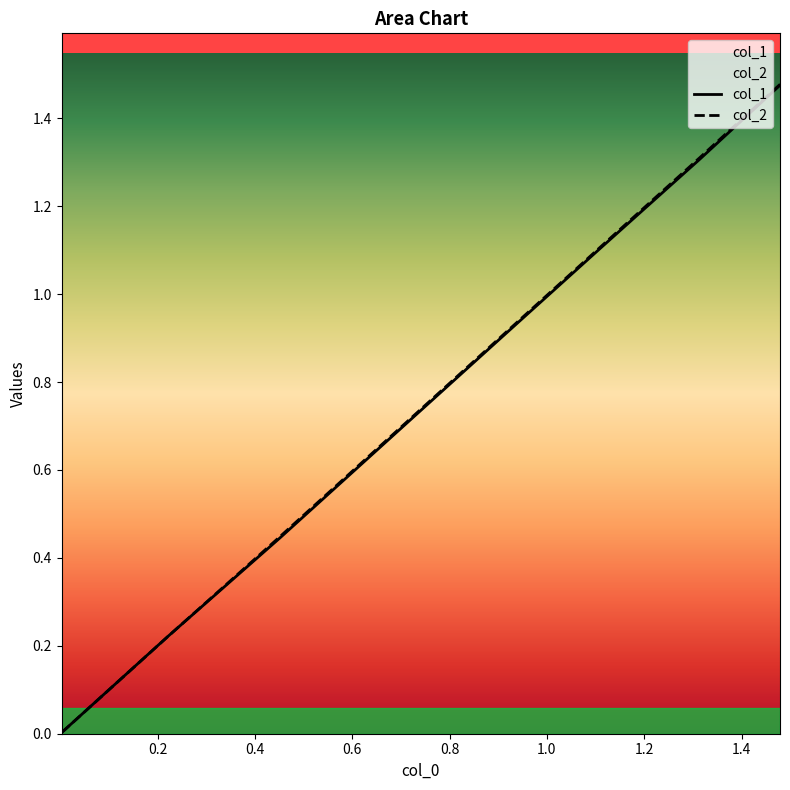

After their last crossing, which series has the higher values: col_1 or col_2?

col_1